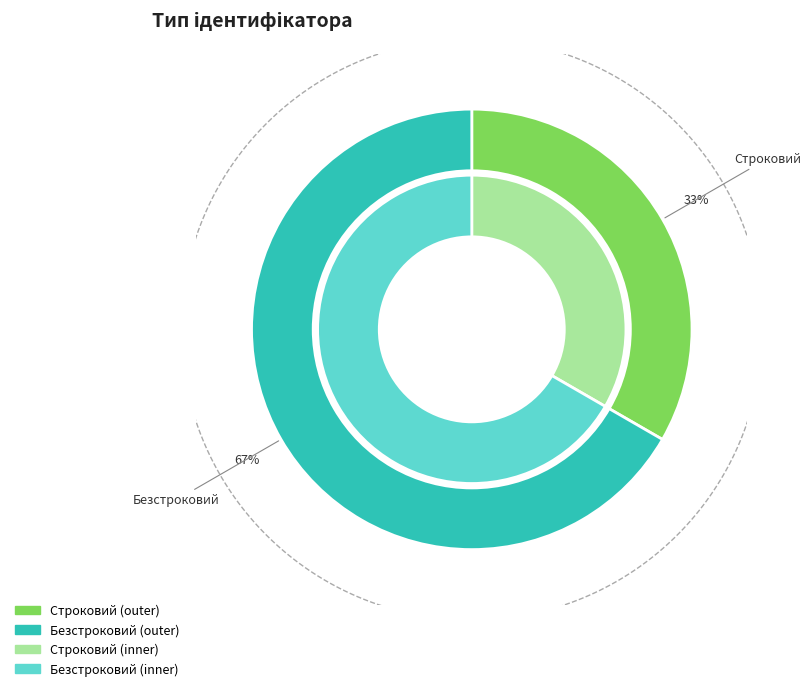

To the nearest percent, what percentage of the pie is Безстроковий?

67%